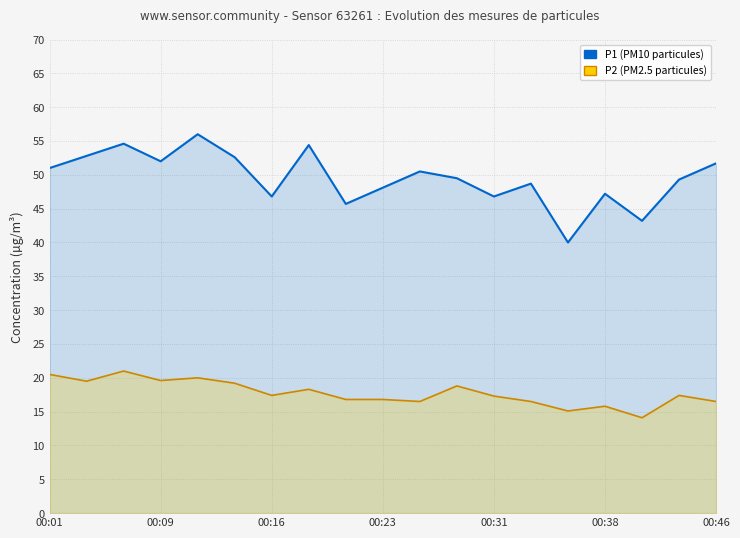

What is the smallest value displayed?

14.1